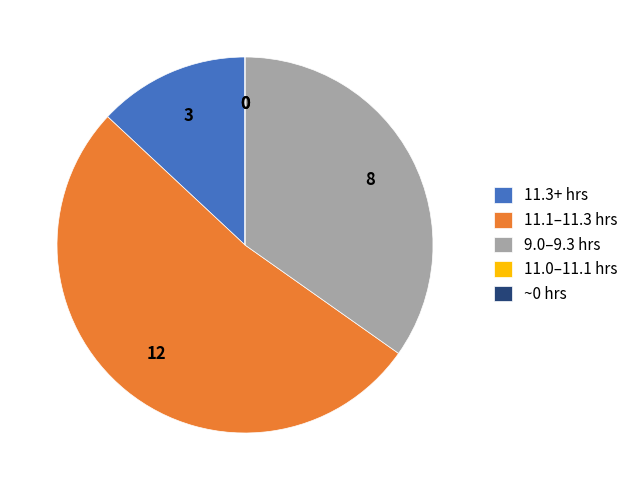

Which slice represents more than half of the pie?

11.1–11.3 hrs